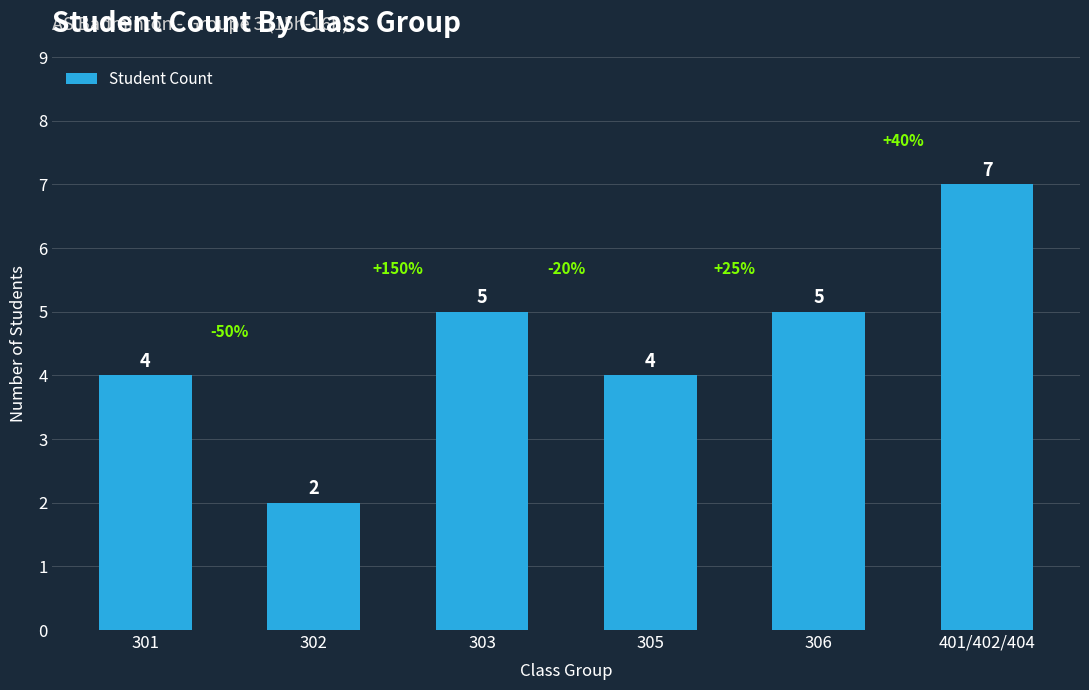

Which label corresponds to the largest value in the chart?

401/402/404